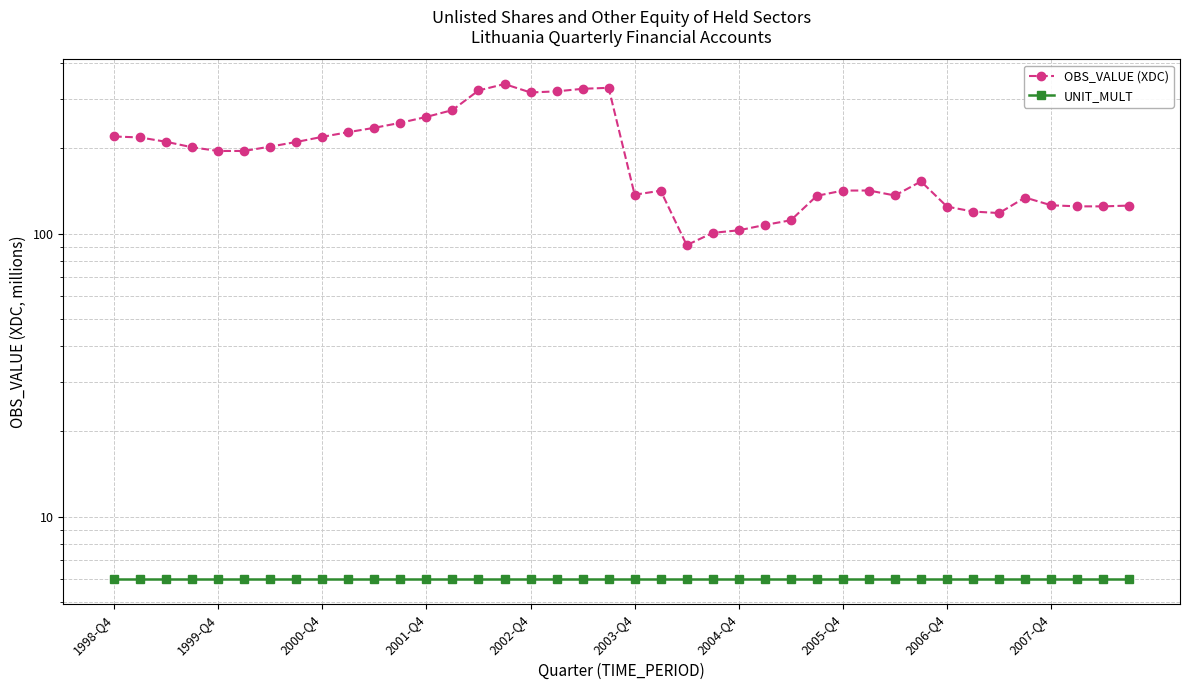

In OBS_VALUE (XDC), how many points are lower than both neighbors (excluding endpoints)?

7